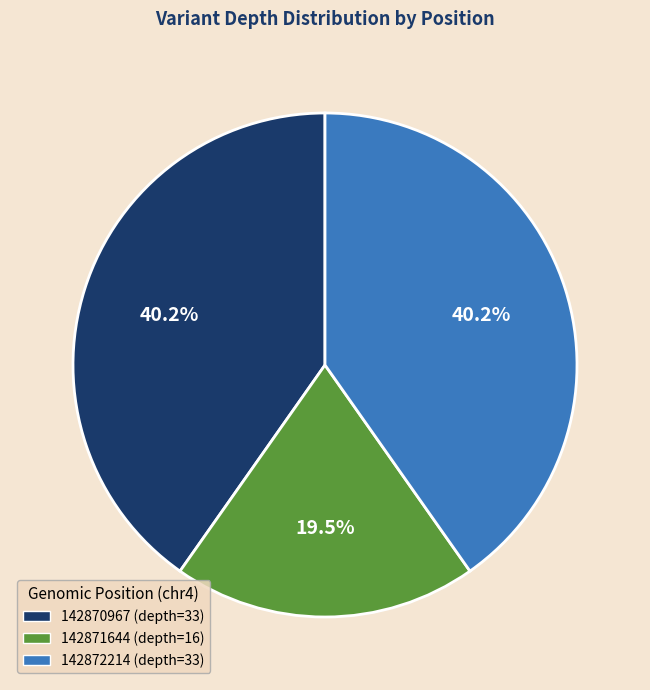

What is the total percentage of 142871644 and 142870967?

59.8%